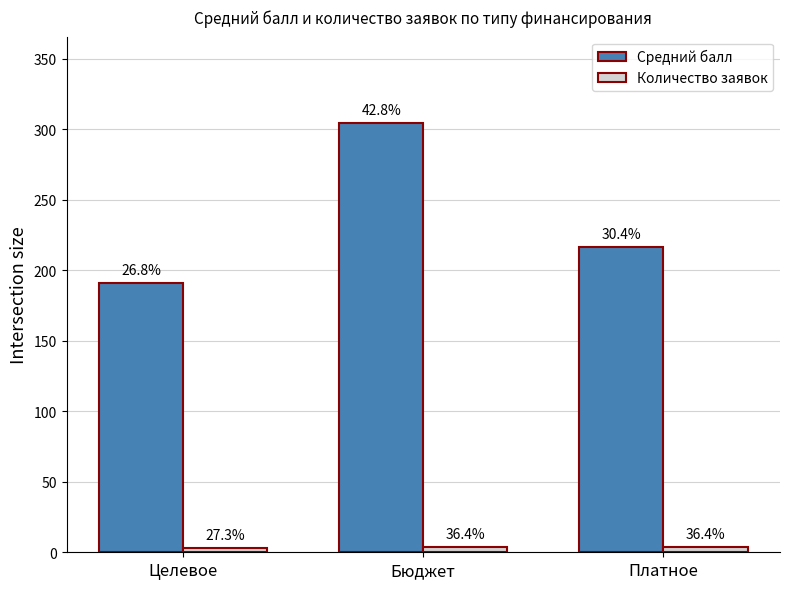

How many groups of bars are there?

3